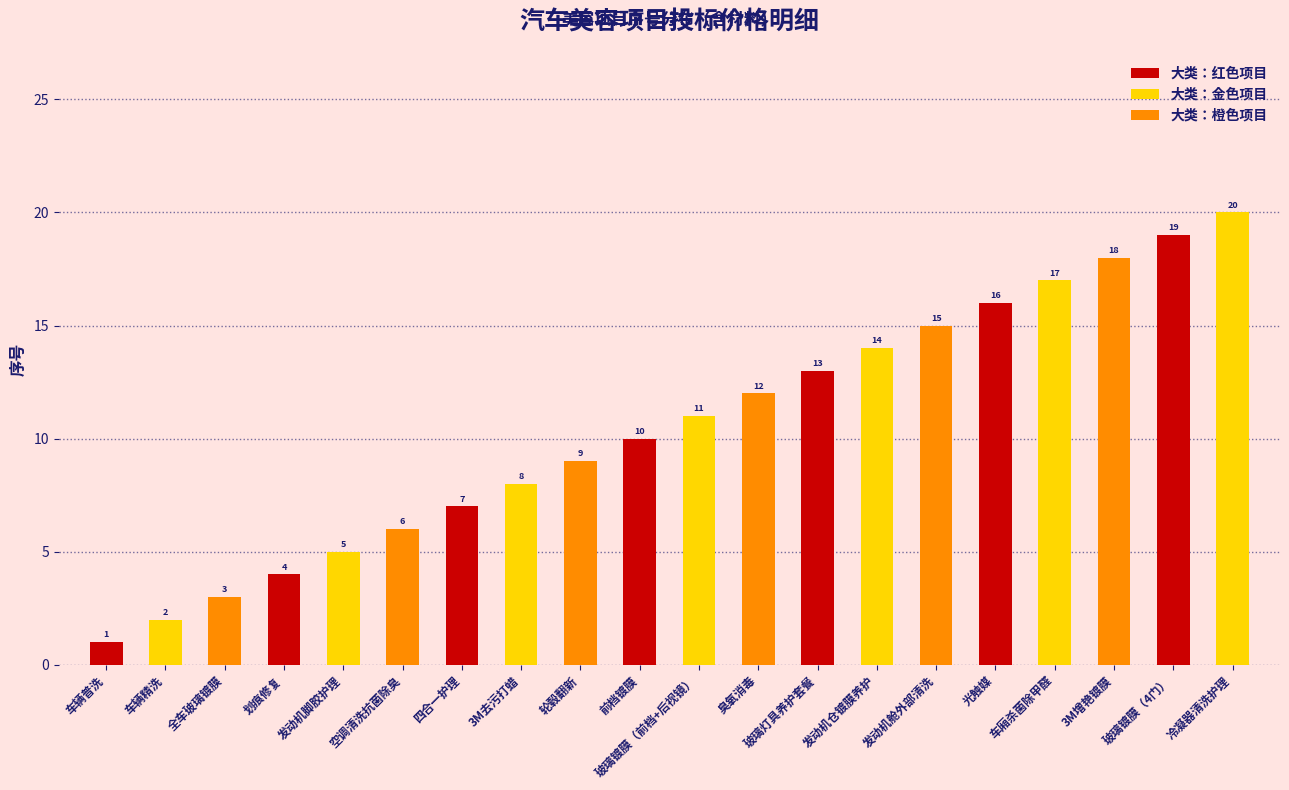

How many data points are less than 11?

10